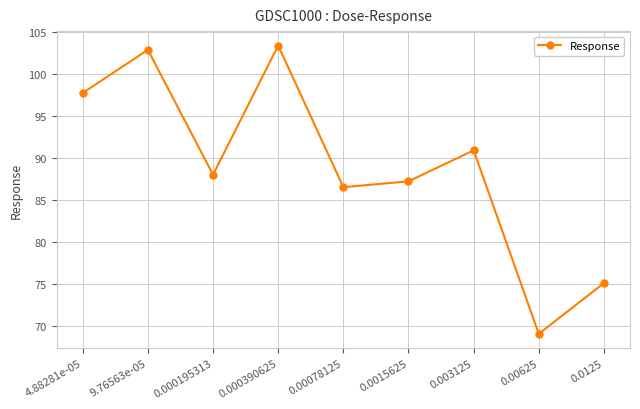

Count the number of categories in the chart.

9